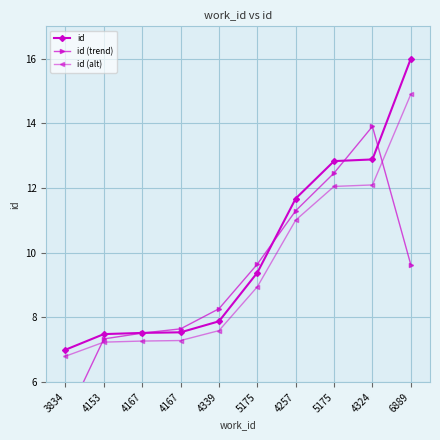

Rank the series by their maximum value, from lowest to highest.

id (trend), id (alt), id